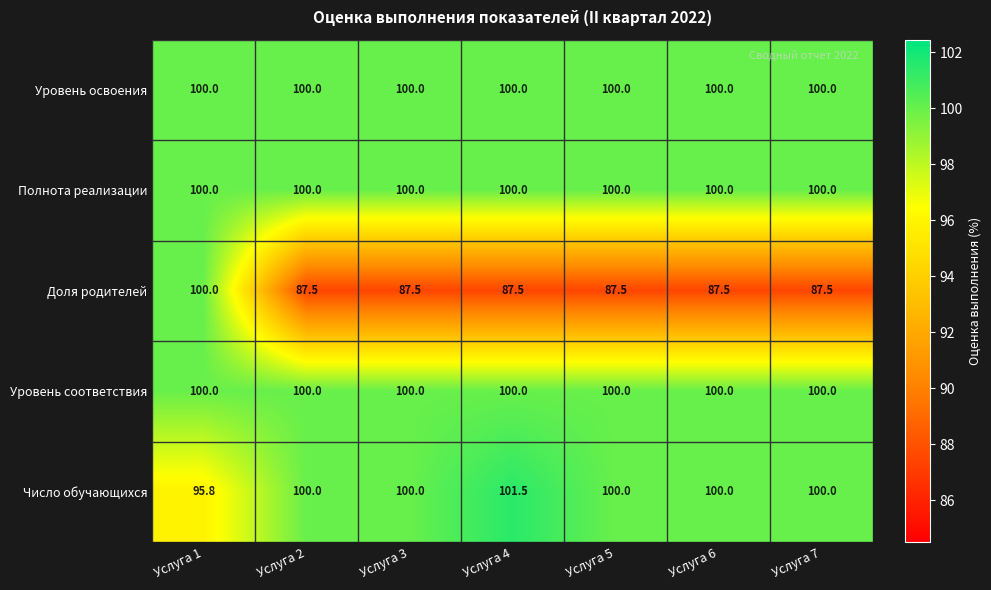

Is it true that Уровень соответствия equals 100.0 at Услуга 5?

True